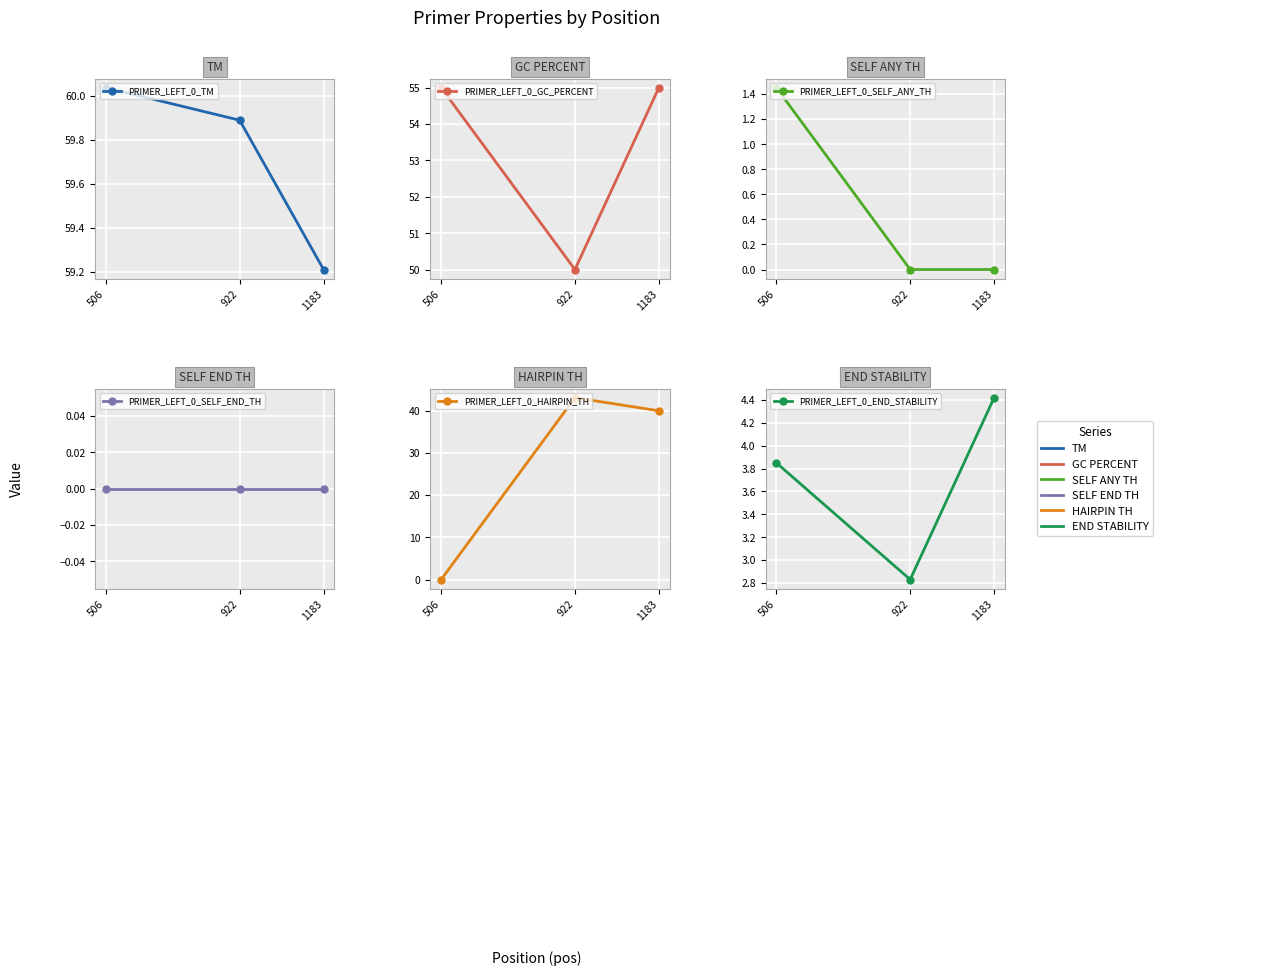

At which category does the chart reach its peak across all series?

506